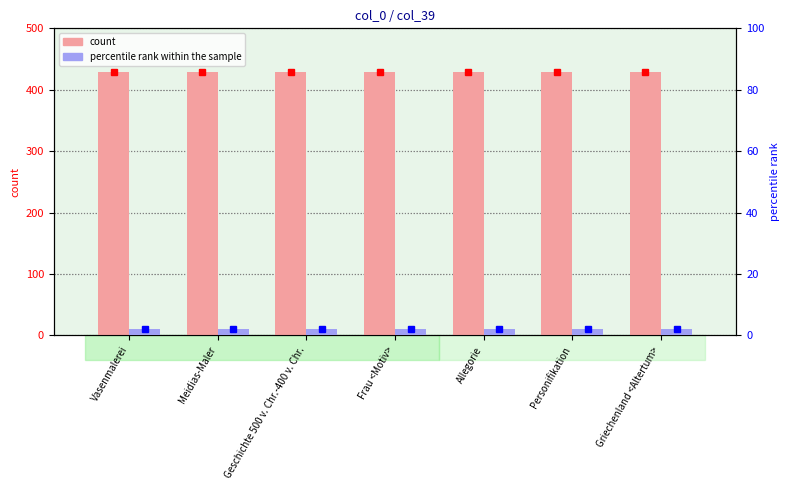

Which series changed the most between Geschichte 500 v. Chr.-400 v. Chr. and Griechenland <Altertum>?

count